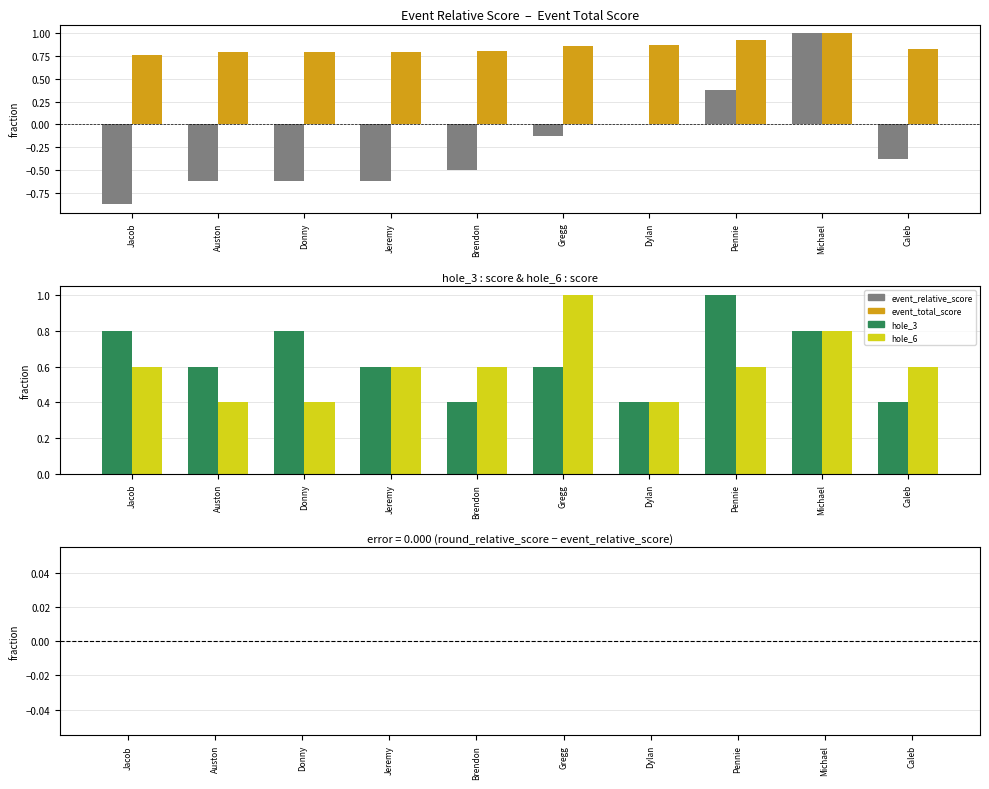

What is the maximum value for hole_3?

1.0